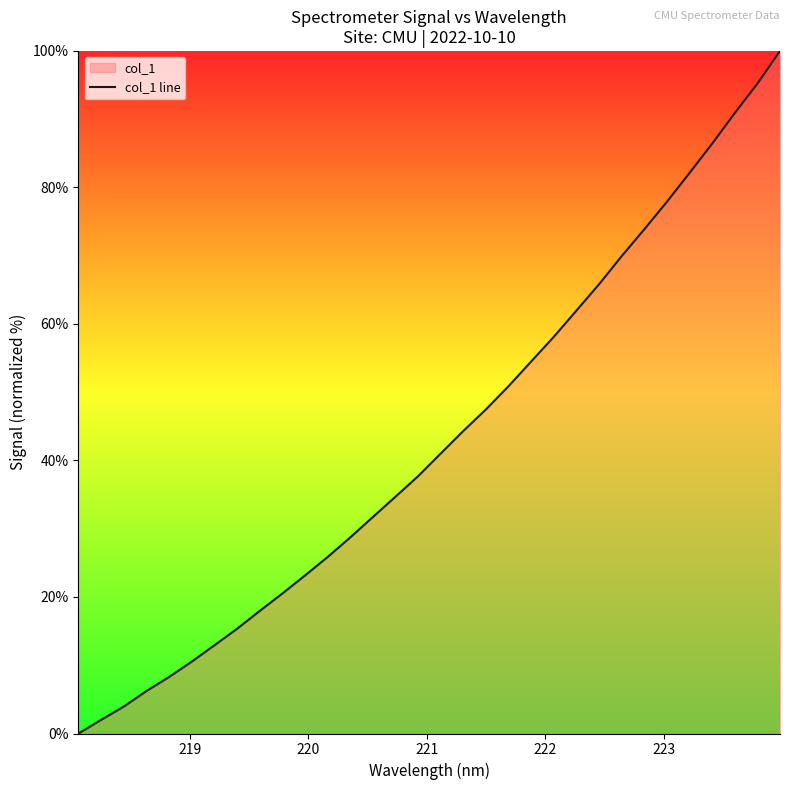

True or false: there are more than 0 points higher than both neighbors.

False